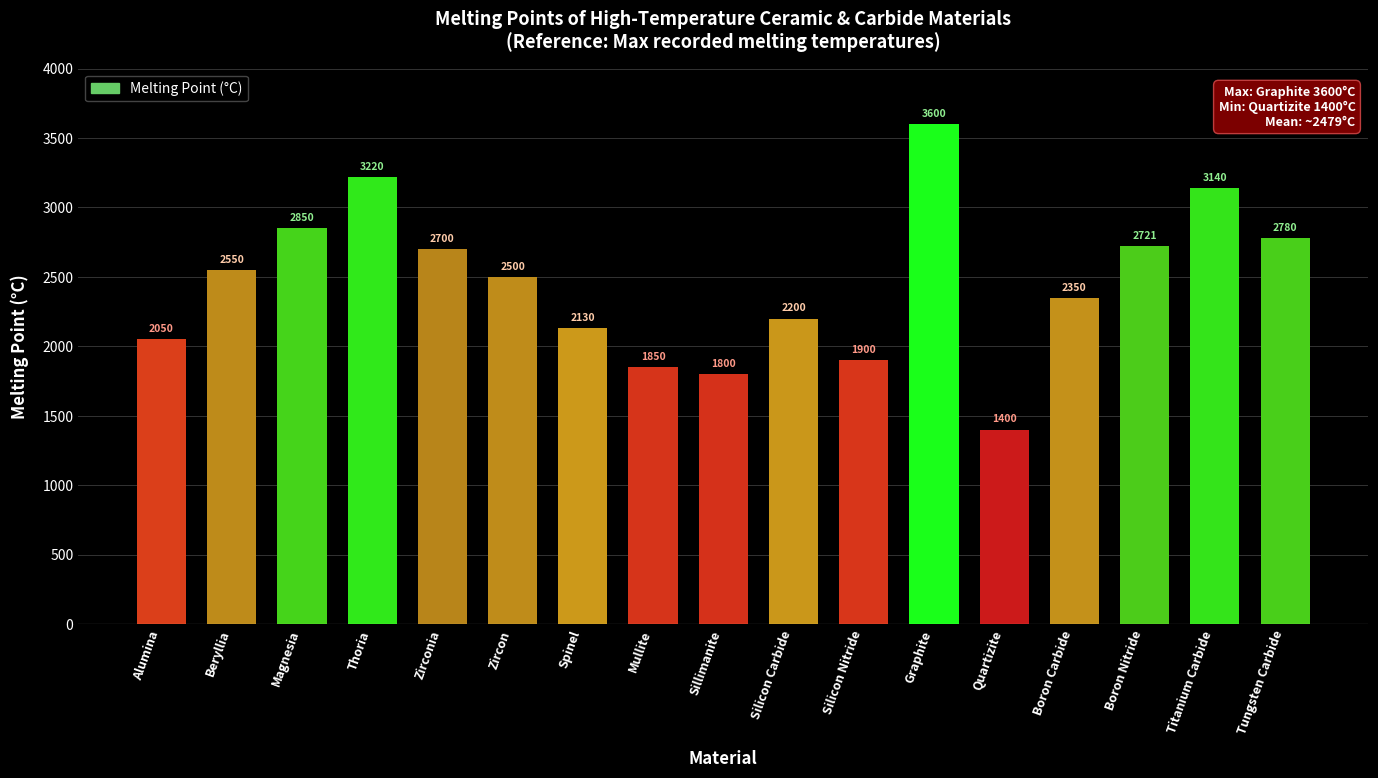

What is the change in value from Beryllia to Sillimanite?

-750